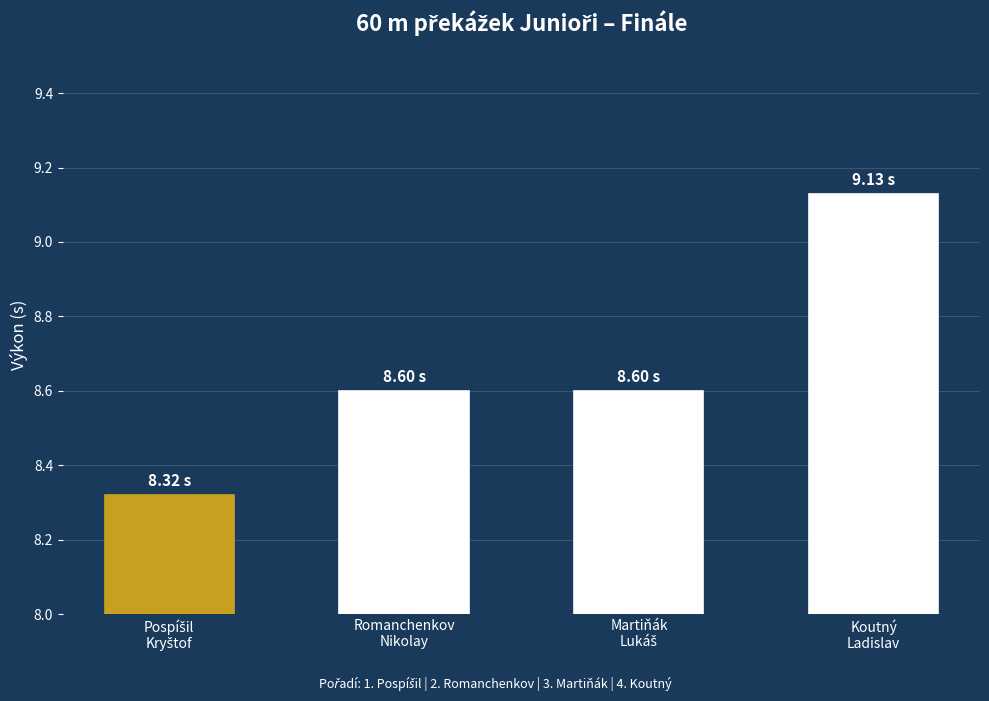

Is it true that the value at Romanchenkov
Nikolay is 8.6?

True